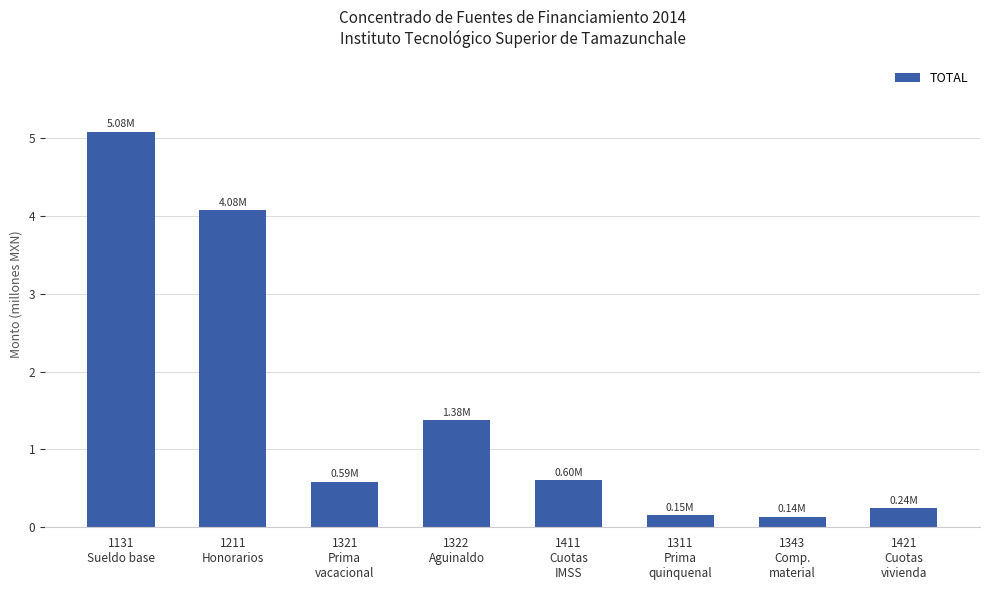

At which category does the chart reach its peak across all series?

1131
Sueldo base